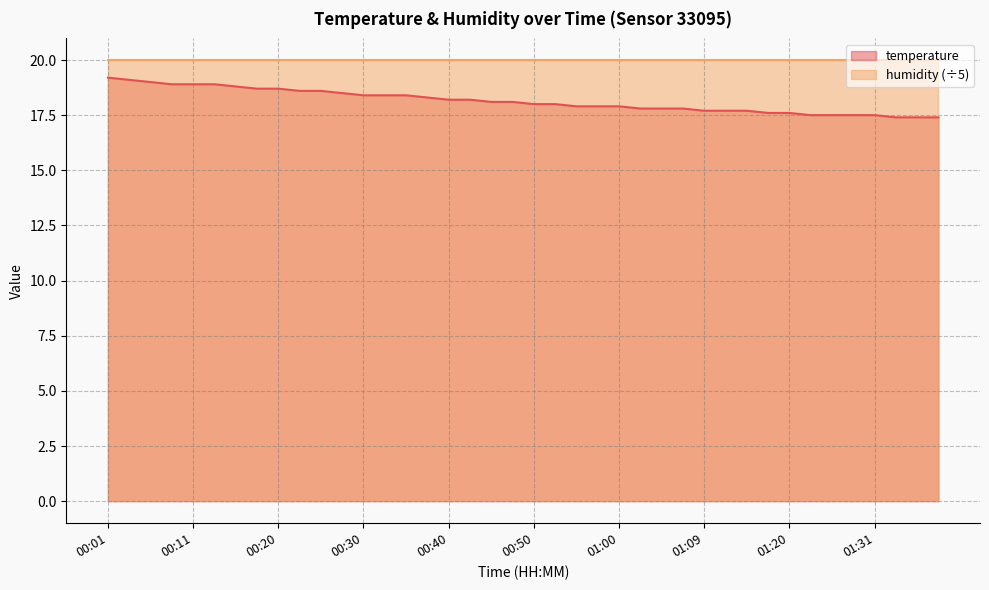

What is the difference between the maximum and minimum values?

1.8